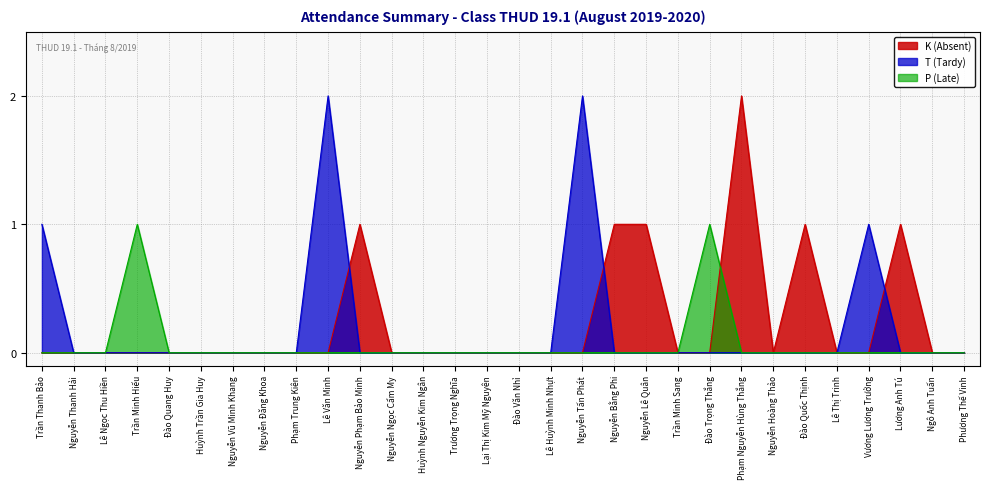

At which category does T (Tardy) reach its first local peak?

Lê Văn Minh